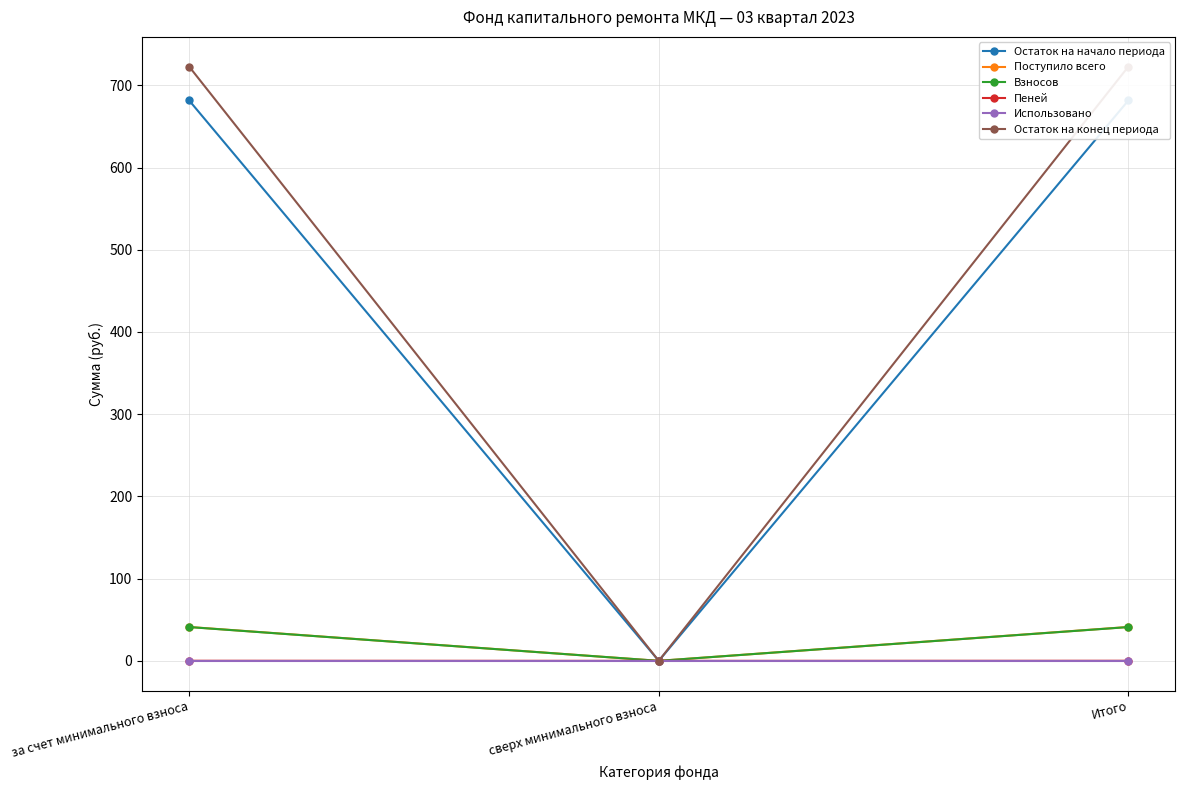

How many lines are shown in the chart?

6